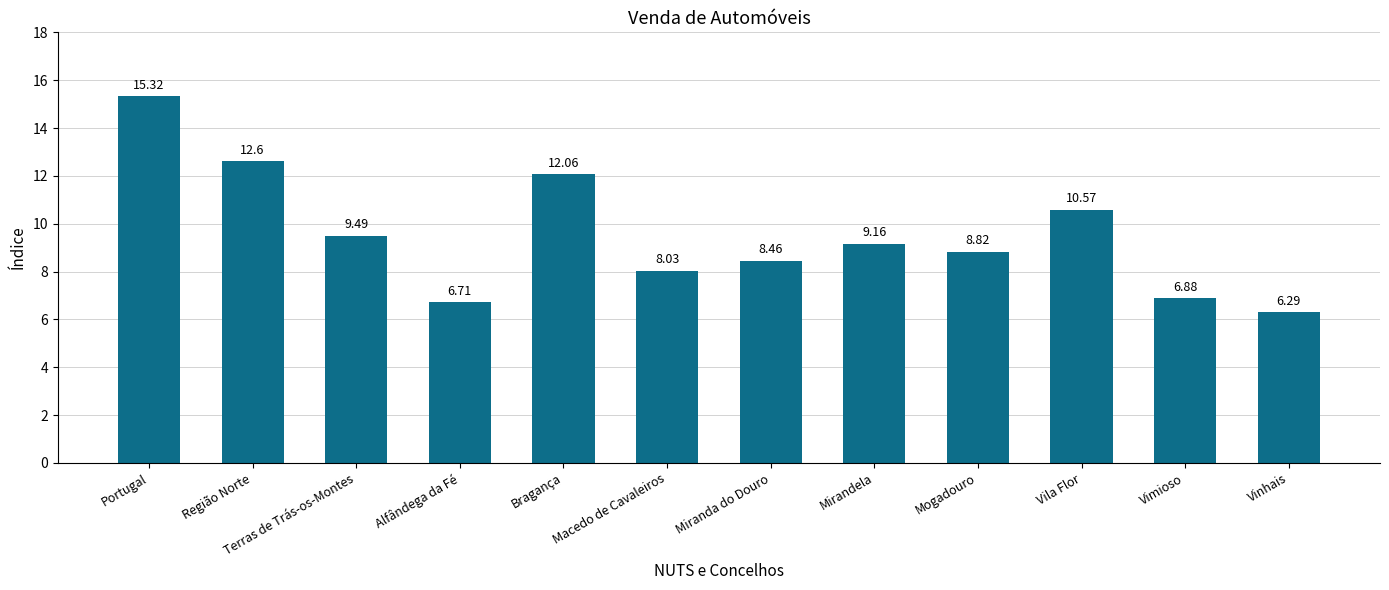

Where is the data nearest to the value 10?

Terras de Trás-os-Montes